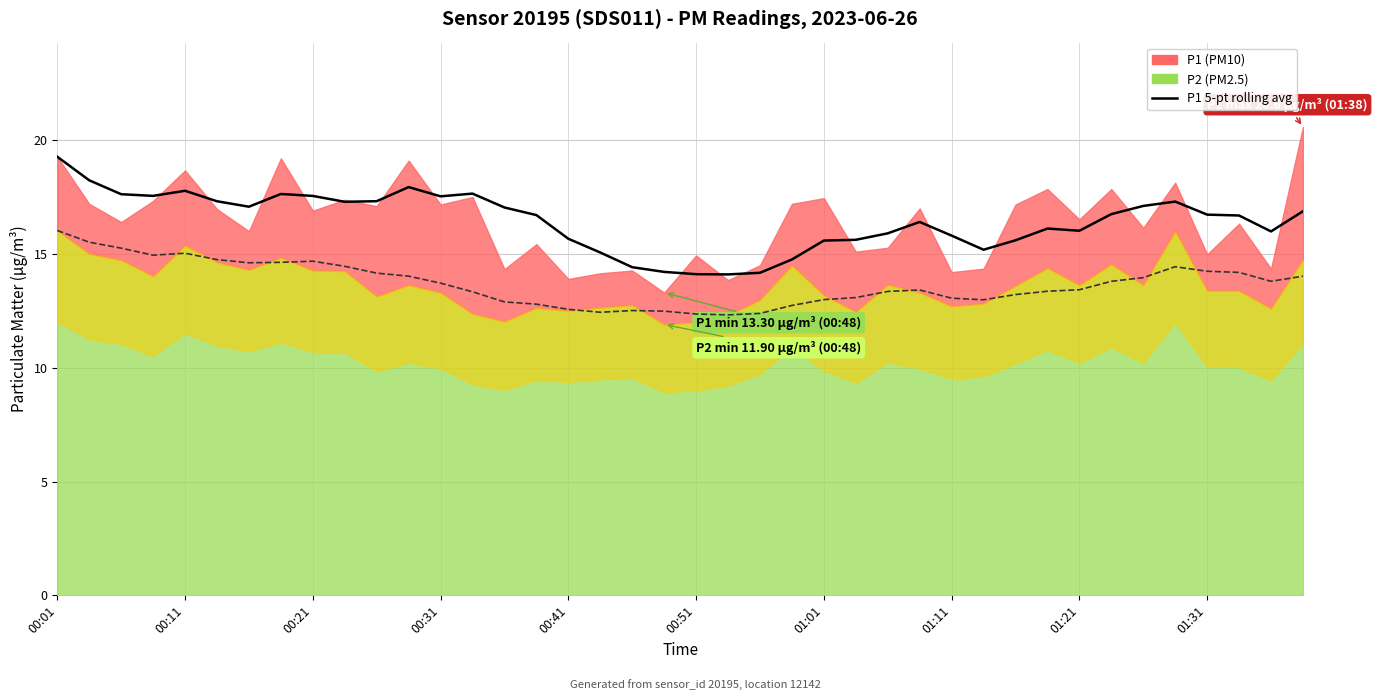

How many interior local valleys does the P1 5-pt rolling avg series have?

8